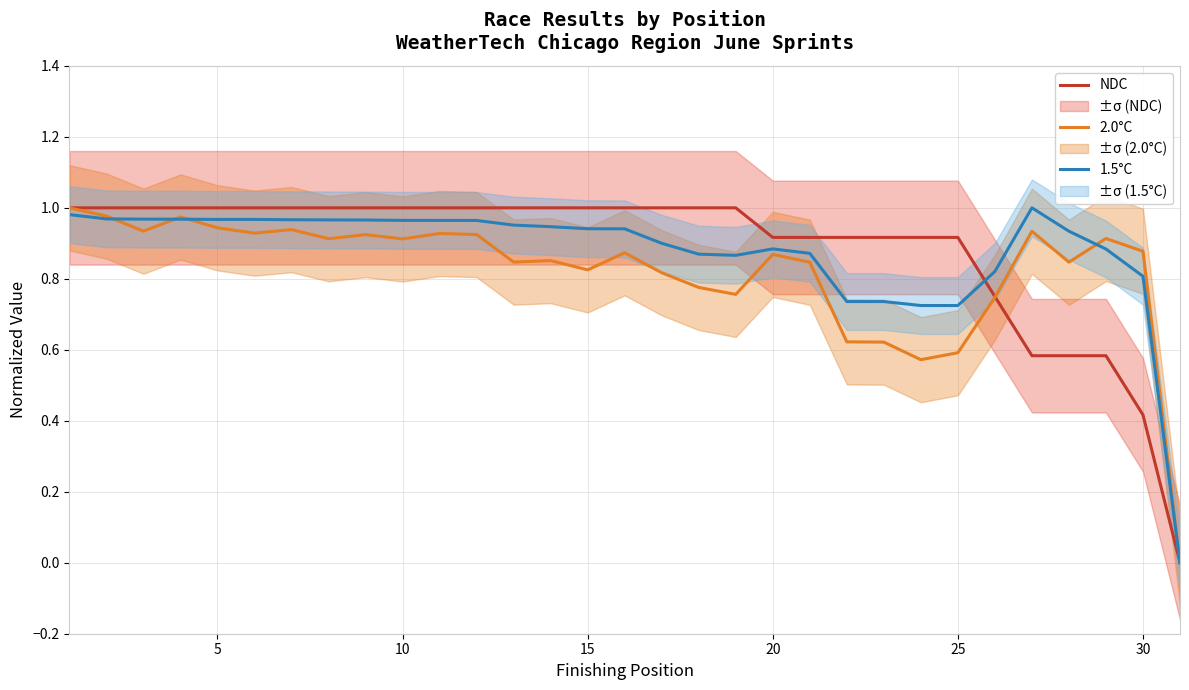

True or false: 1.5°C has a value of 1.3 at 5.

False